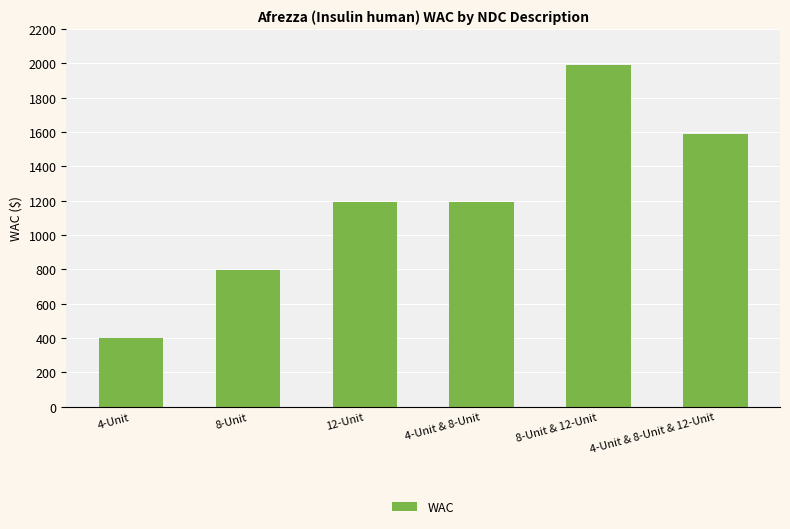

The value at 4-Unit & 8-Unit is 372.0. True or false?

False